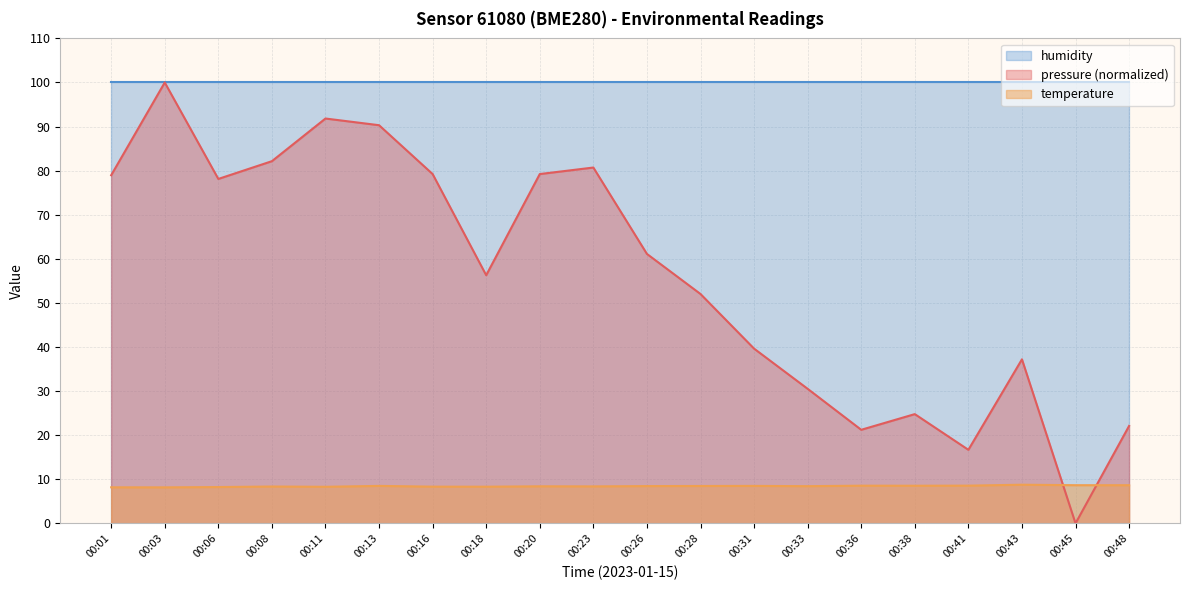

At which label does temperature reach its minimum?

00:03